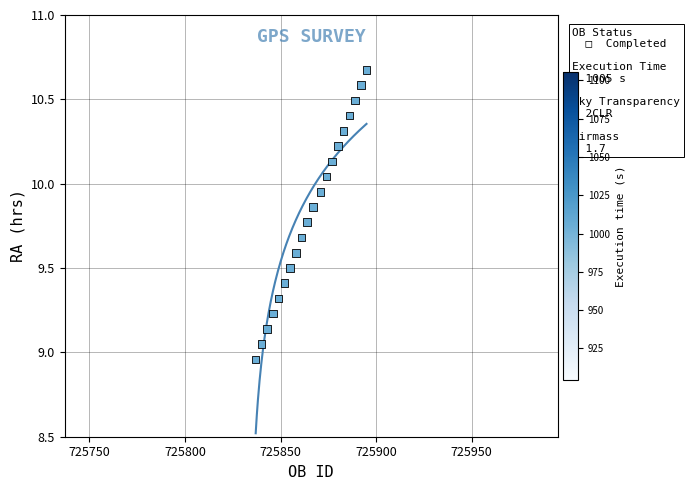

What is the range of X values (max minus min)?

58.0